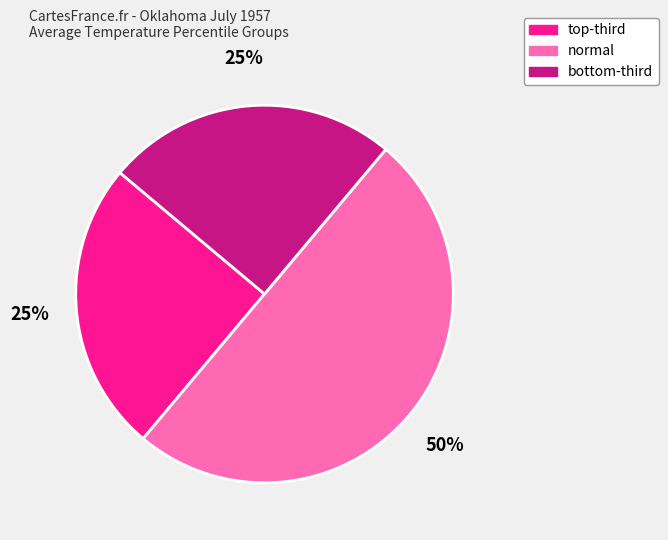

To the nearest percent, what is the average slice percentage?

33%